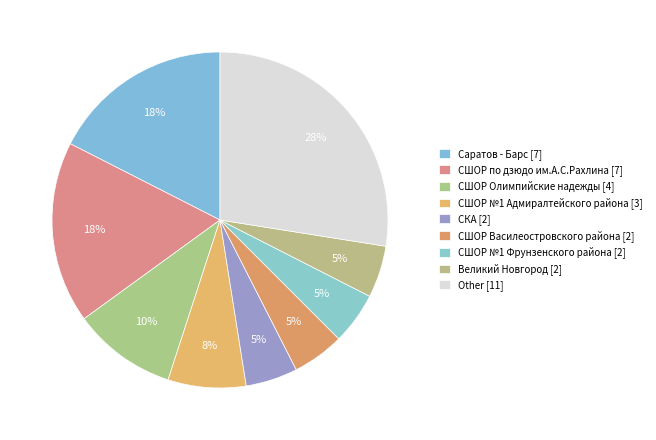

How many slices are in this pie chart?

9